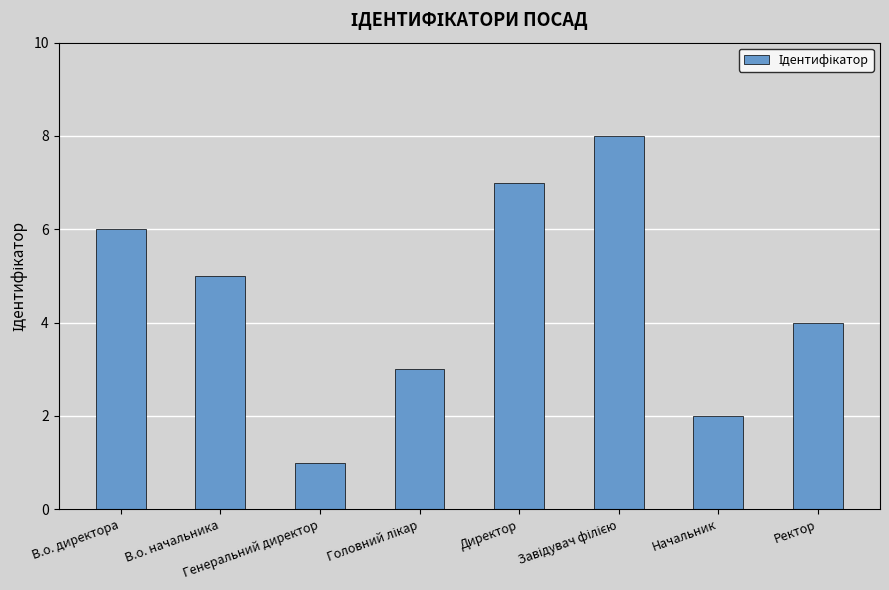

What is the greatest value displayed?

8